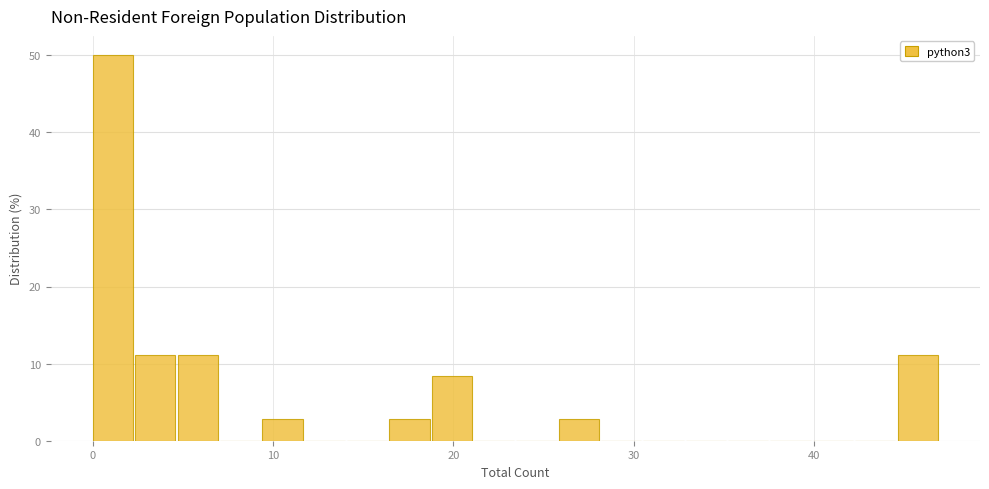

Read against the x-axis, roughly where is the centre of the tallest bar?

1